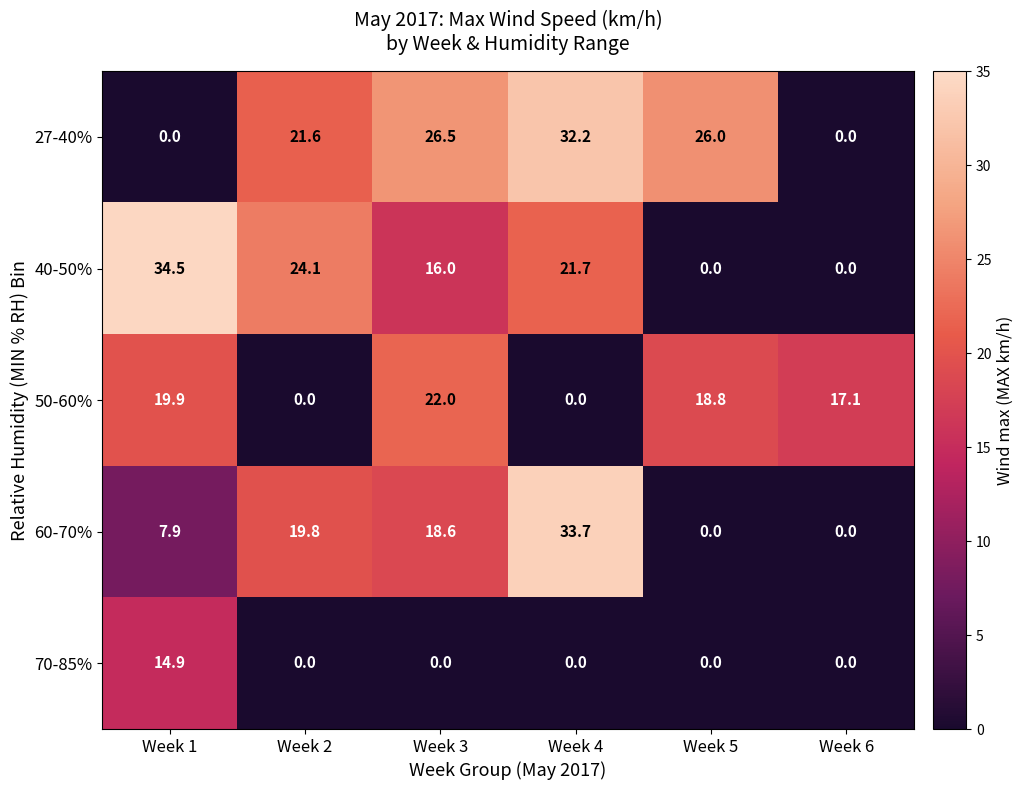

What is the average value of the 60-70% series?

13.3